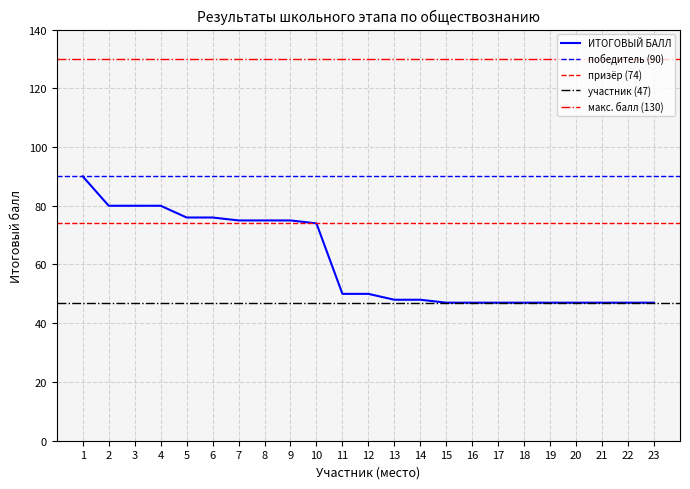

What is the sum of all values?

1400